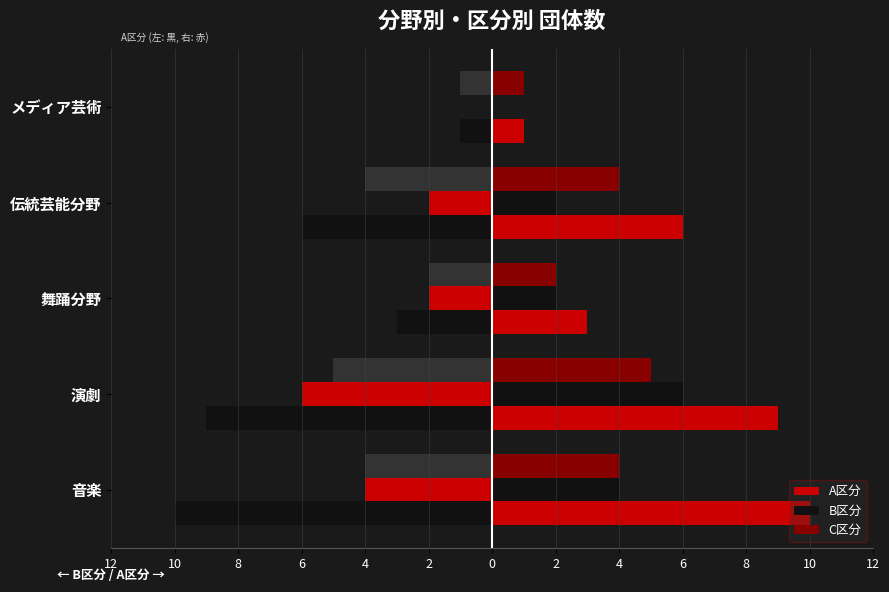

The A区分 series shows 9 at 演劇. True or false?

True